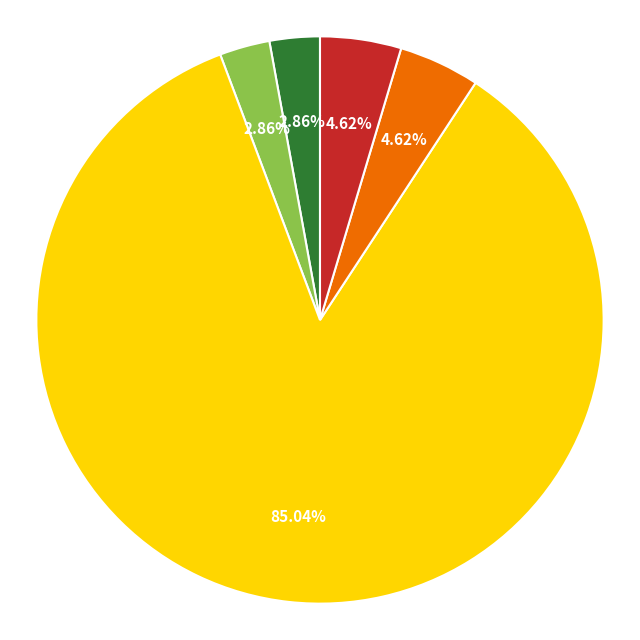

Does any single category account for the majority?

Yes